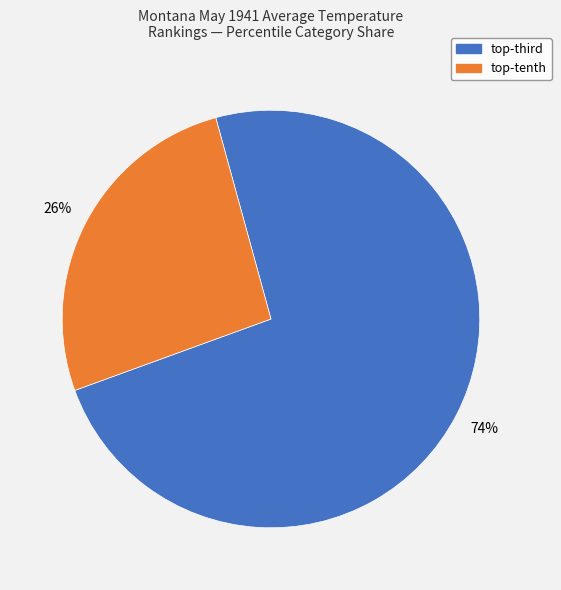

Is there any slice that represents more than half of the pie?

Yes